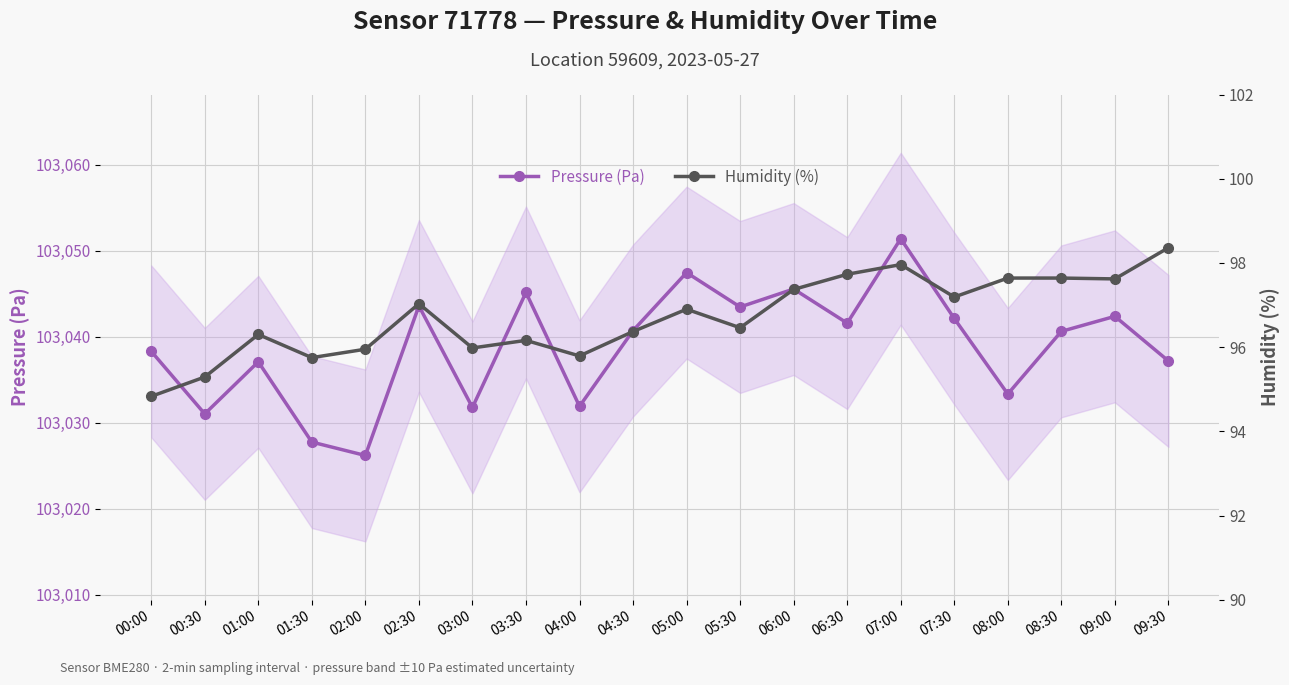

Reading right to left, transcribe all the data shown in this chart.

Pressure (Pa): 09:30=103037.2	09:00=103042.4	08:30=103040.6	08:00=103033.3	07:30=103042.1	07:00=103051.4	06:30=103041.6	06:00=103045.6	05:30=103043.5	05:00=103047.5	04:30=103040.7	04:00=103031.9	03:30=103045.2	03:00=103031.8	02:30=103043.6	02:00=103026.2	01:30=103027.8	01:00=103037.1	00:30=103031.0	00:00=103038.3
Humidity (%): 09:30=98.4	09:00=97.6	08:30=97.6	08:00=97.6	07:30=97.2	07:00=98.0	06:30=97.7	06:00=97.4	05:30=96.5	05:00=96.9	04:30=96.4	04:00=95.8	03:30=96.2	03:00=96.0	02:30=97.0	02:00=96.0	01:30=95.8	01:00=96.3	00:30=95.3	00:00=94.8